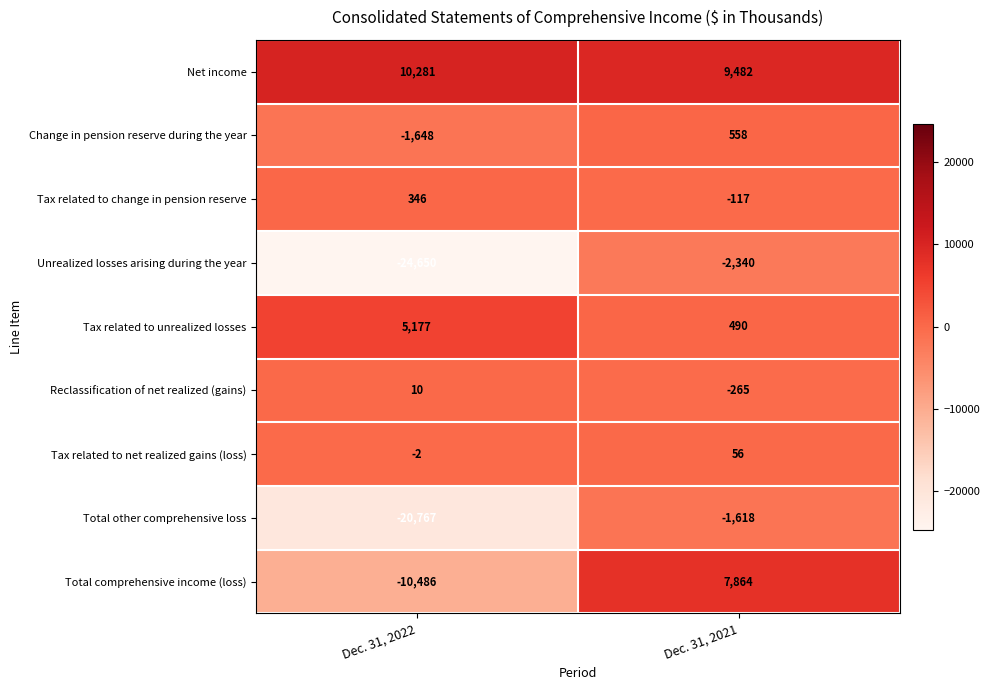

What is the difference between the maximum and minimum values in the Net income series?

799